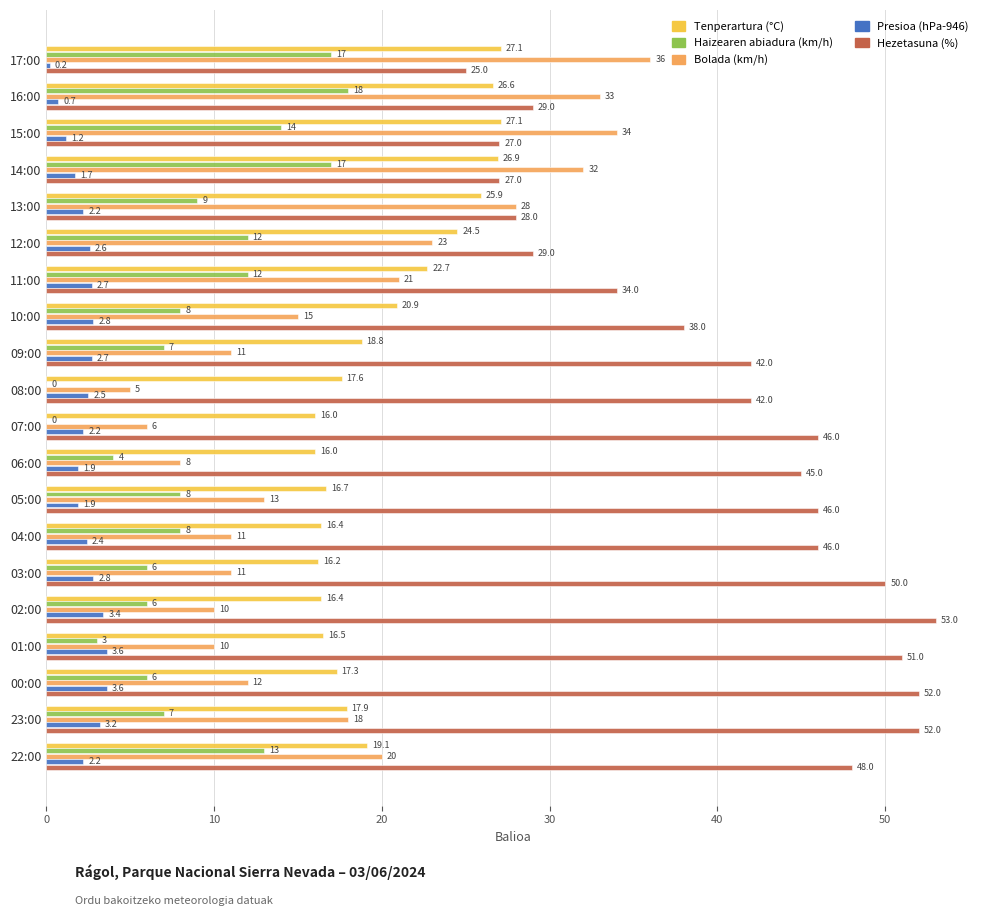

At which category is the sum across all series the highest?

16:00